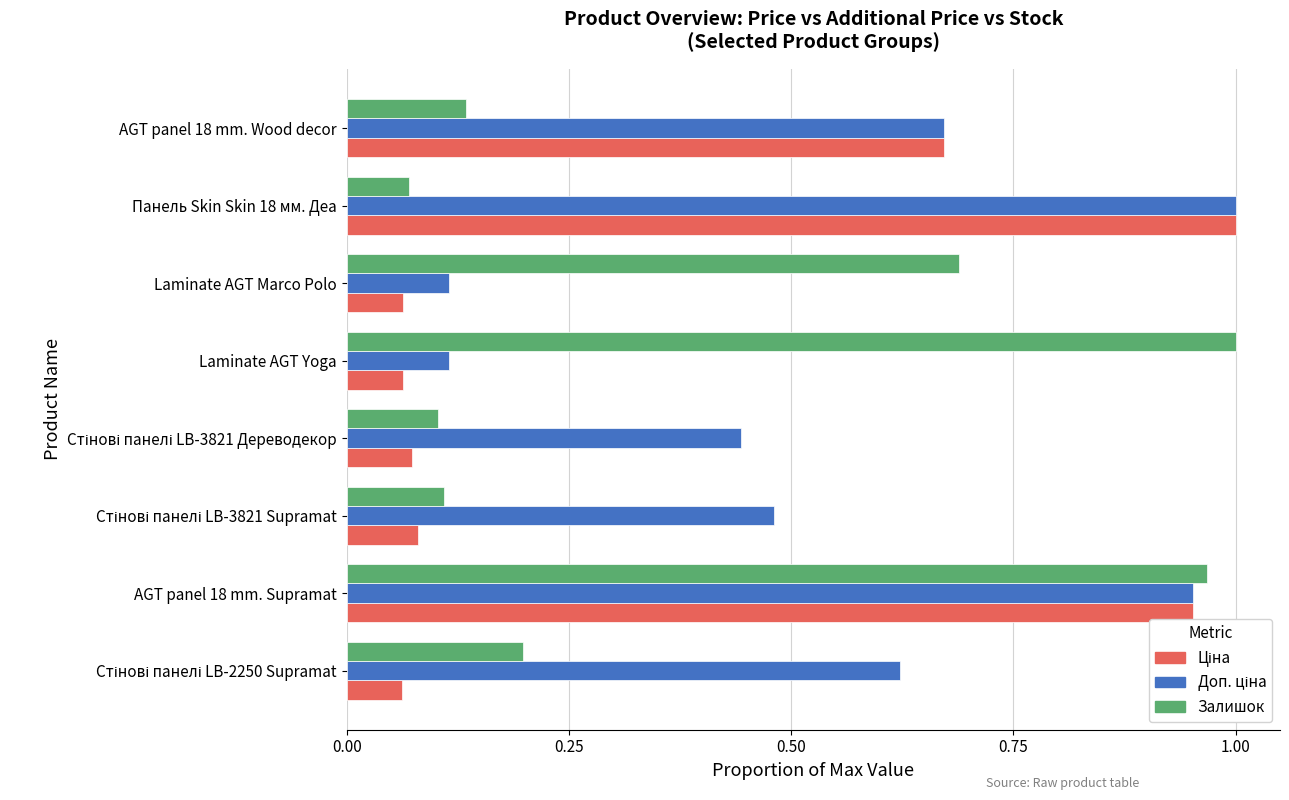

The Залишок series shows 0.1 at AGT panel 18 mm. Wood decor. True or false?

True